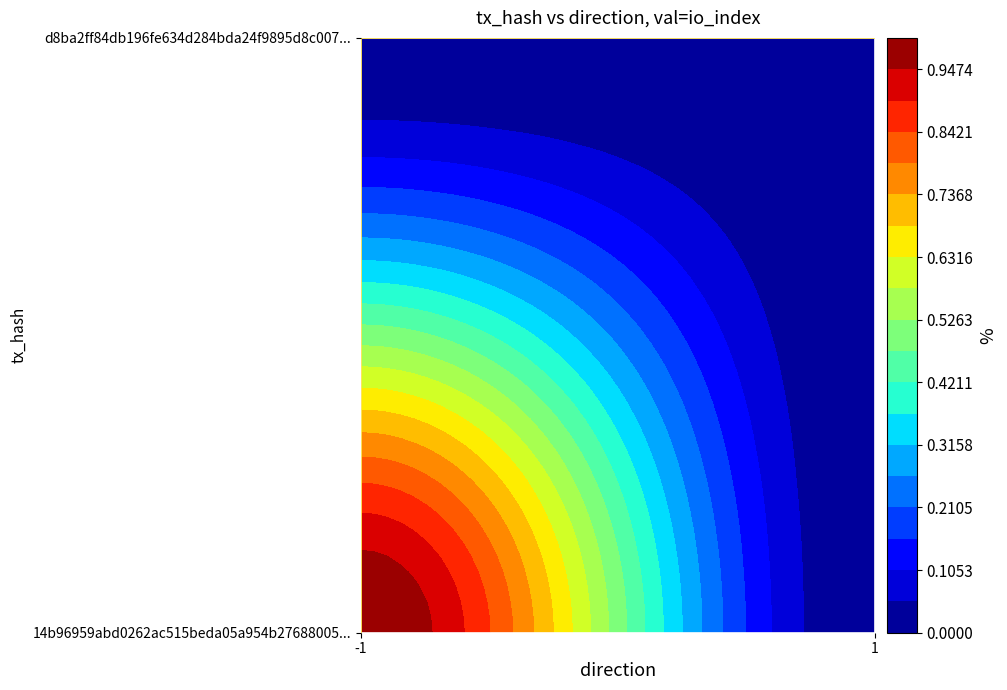

Reading right to left, list all the values displayed in this chart.

14b96959abd0262ac515beda05a954b27688005: 1=0	-1=1
d8ba2ff84db196fe634d284bda24f9895d8c007: 1=0	-1=0